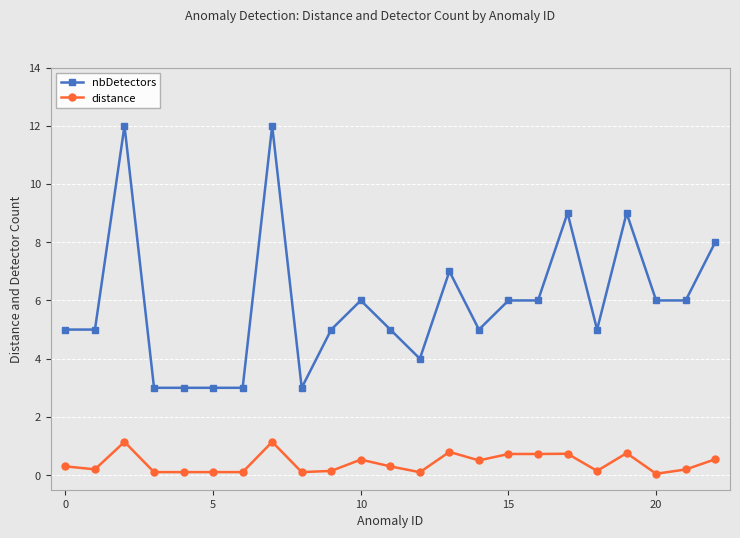

What is the value of the nbDetectors point at the 9th from the left?

3.0